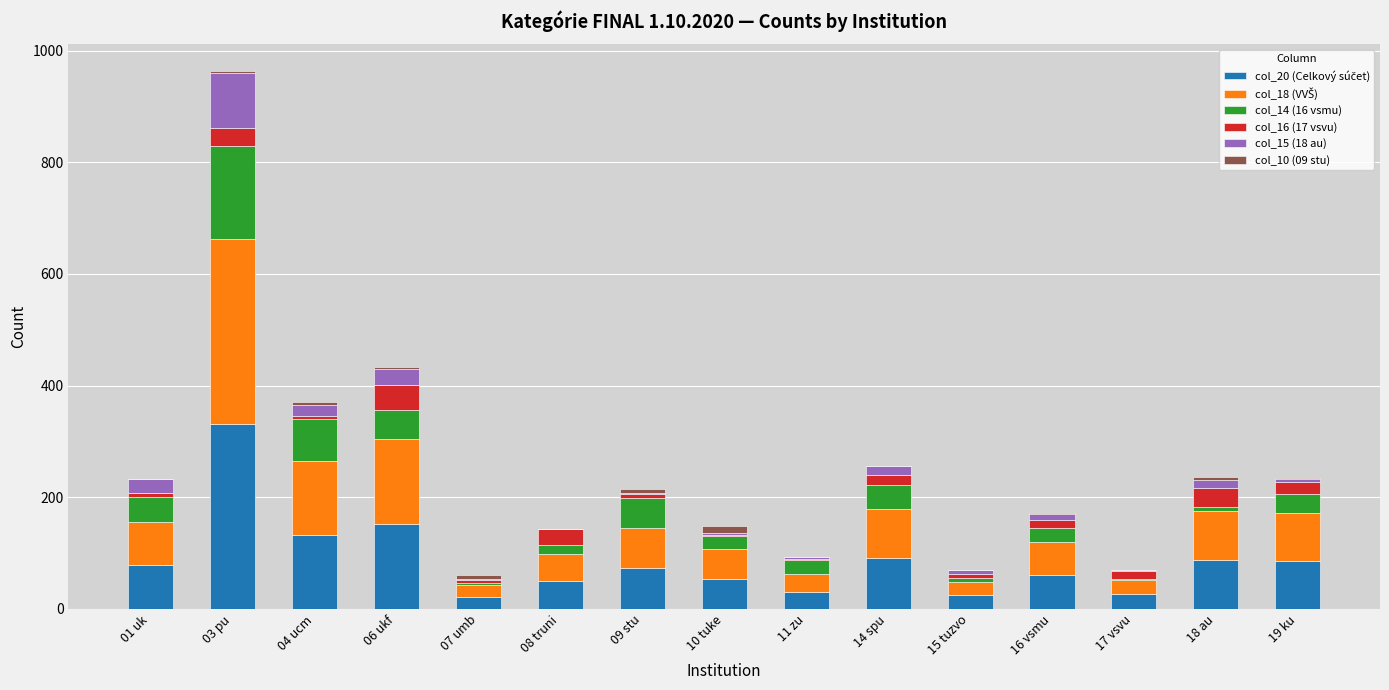

List the labels in order of col_18 (VVŠ) value, smallest first.

07 umb, 15 tuzvo, 17 vsvu, 11 zu, 08 truni, 10 tuke, 16 vsmu, 09 stu, 01 uk, 19 ku, 14 spu, 18 au, 04 ucm, 06 ukf, 03 pu